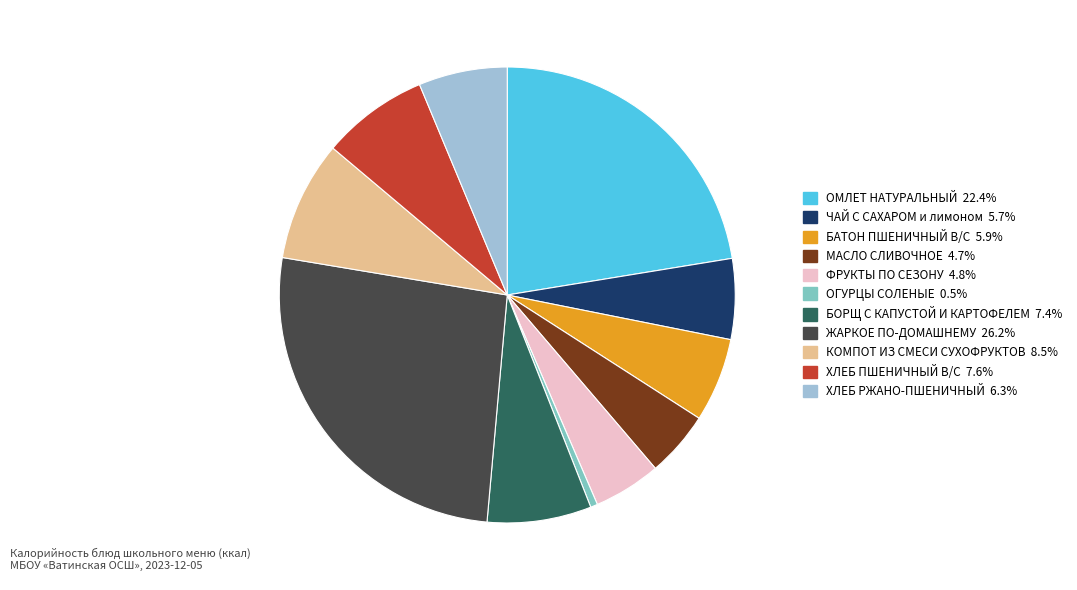

What is the smallest slice in the pie chart?

ОГУРЦЫ СОЛЕНЫЕ